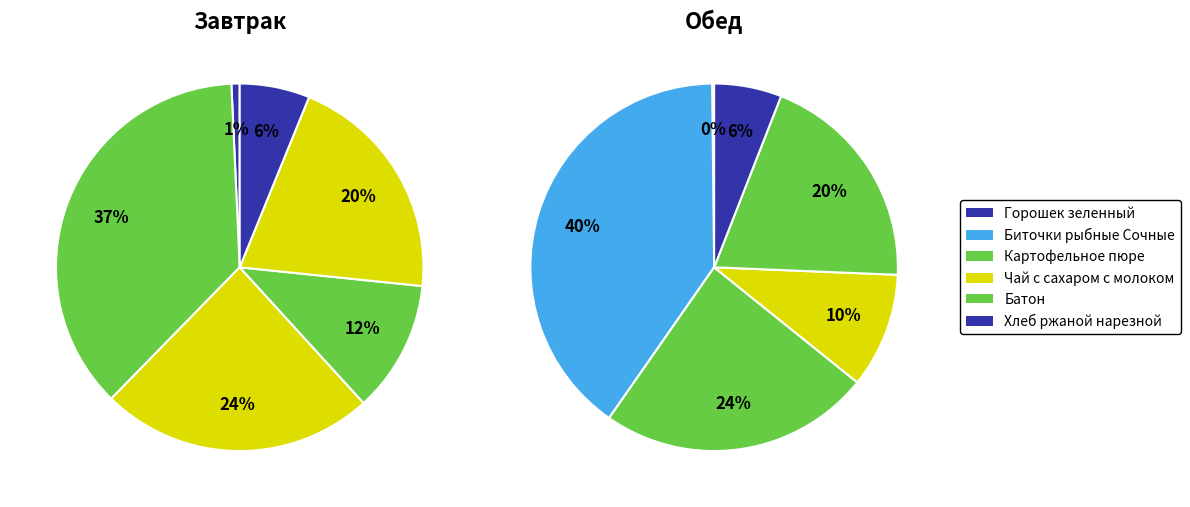

How many slices are in this pie chart?

6